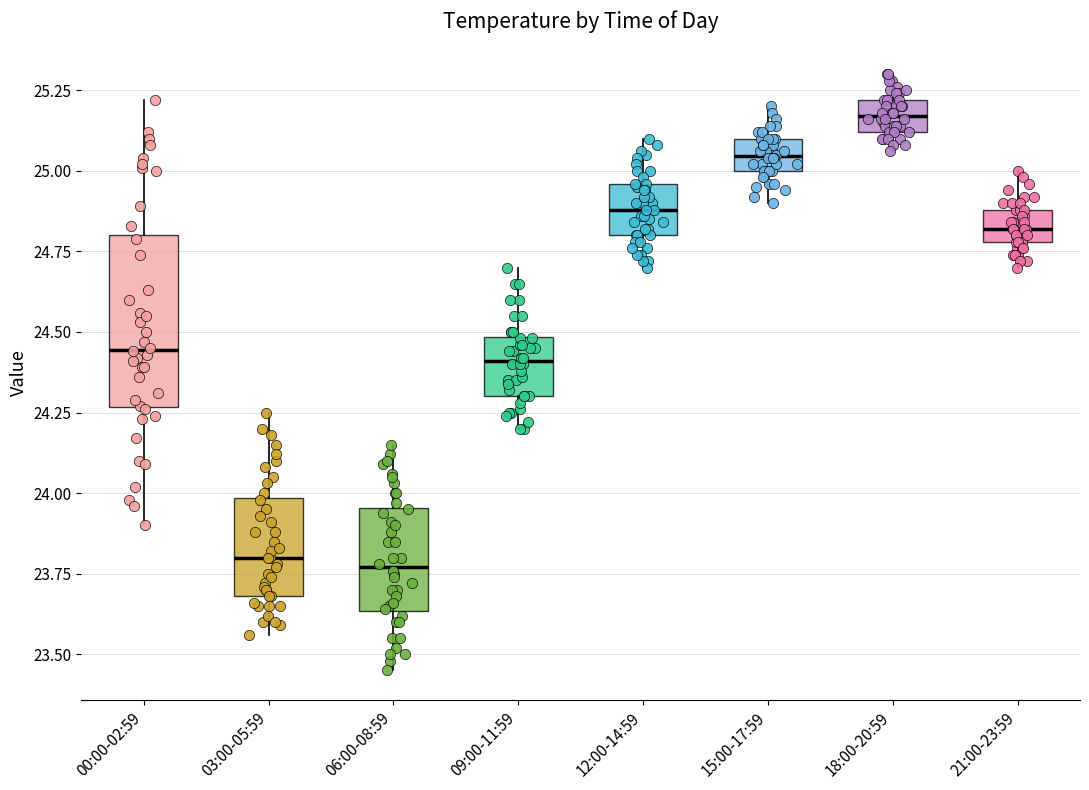

Comparing the boxes themselves (not the whiskers), which one is the tallest?

00:00-02:59